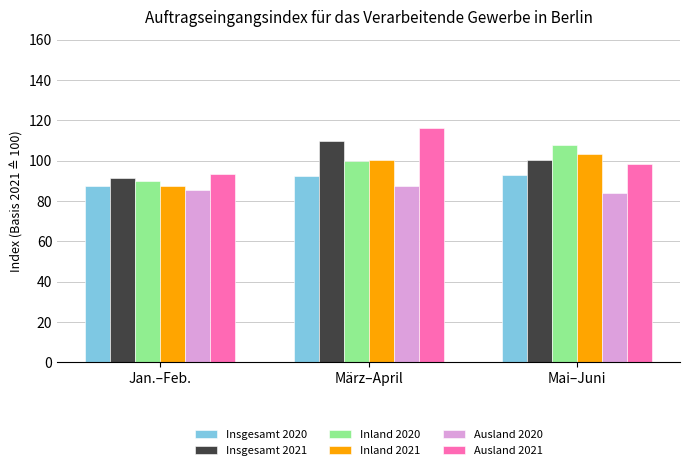

List the series in order of their peak value, lowest first.

Ausland 2020, Insgesamt 2020, Inland 2021, Inland 2020, Insgesamt 2021, Ausland 2021